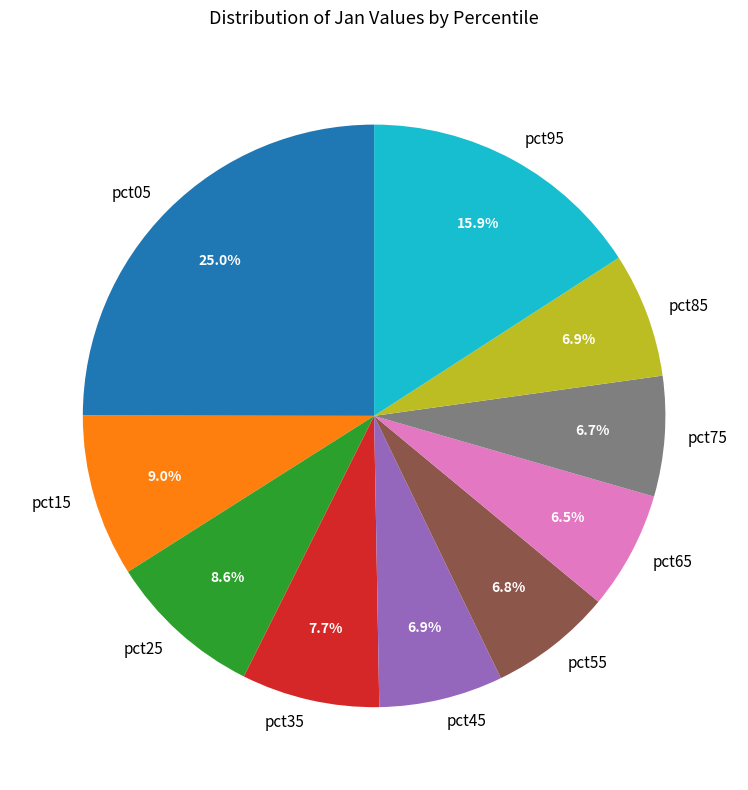

Which slice is the largest?

pct05